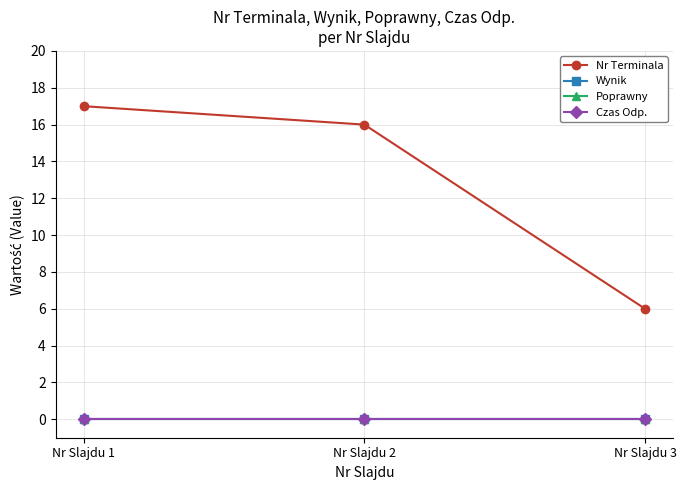

Reading right to left, what are all the values shown in this chart?

Nr Terminala: Nr Slajdu 3=6	Nr Slajdu 2=16	Nr Slajdu 1=17
Wynik: Nr Slajdu 3=0	Nr Slajdu 2=0	Nr Slajdu 1=0
Poprawny: Nr Slajdu 3=0	Nr Slajdu 2=0	Nr Slajdu 1=0
Czas Odp.: Nr Slajdu 3=0	Nr Slajdu 2=0	Nr Slajdu 1=0